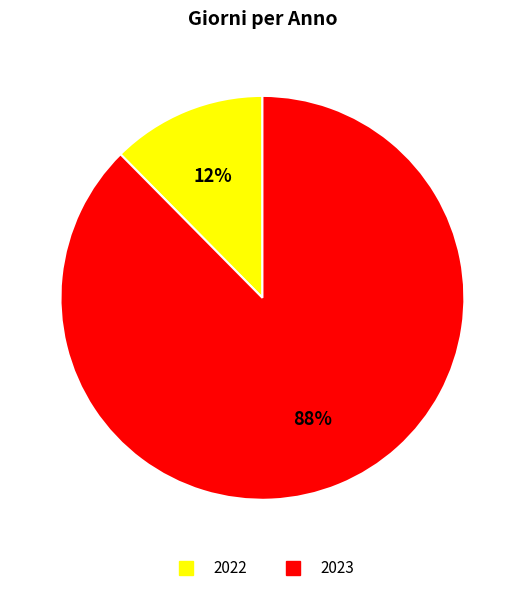

What is the ratio of the value at 2022 to the value at 2023?

0.1